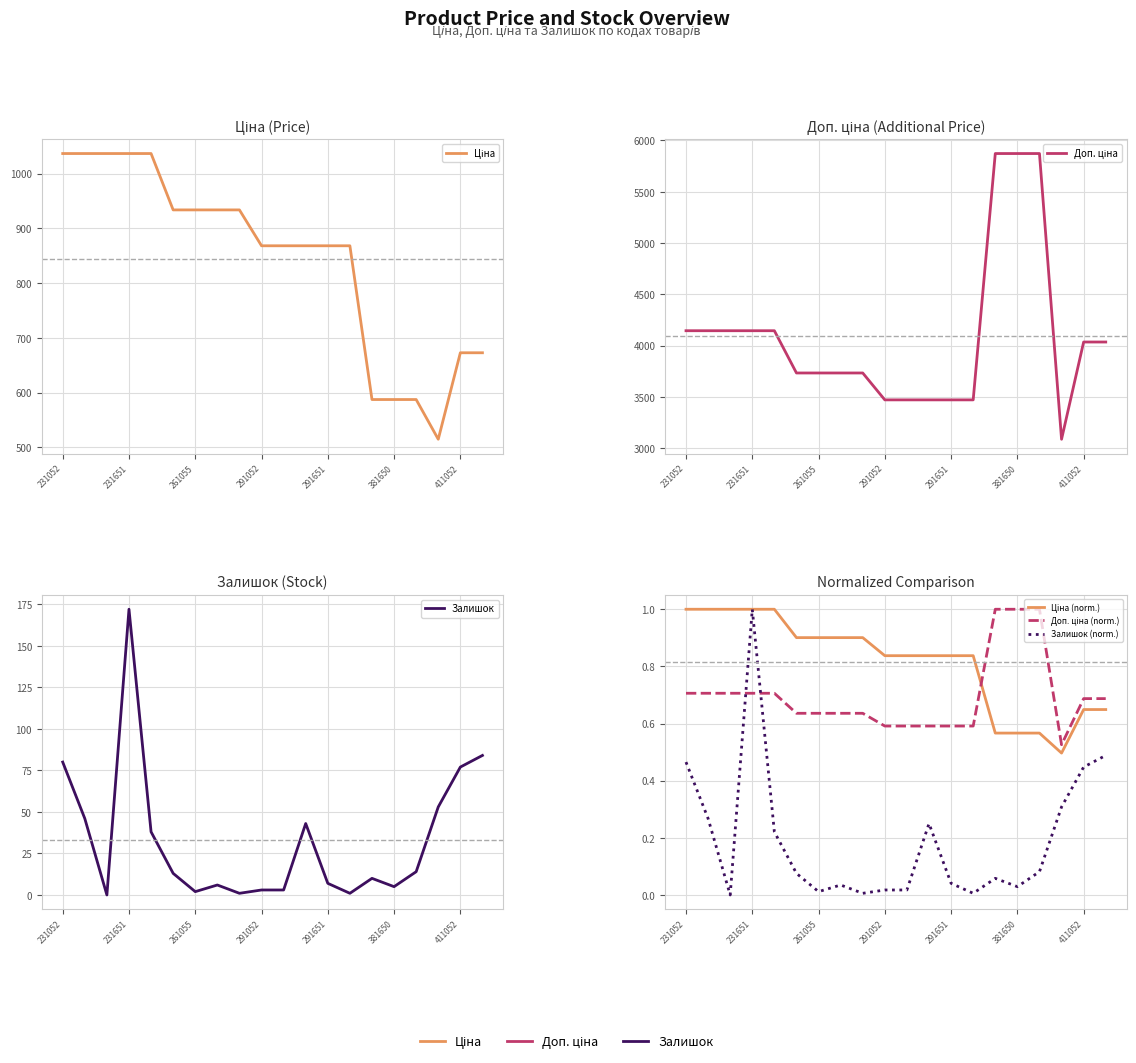

What is the greatest value displayed?

5872.6